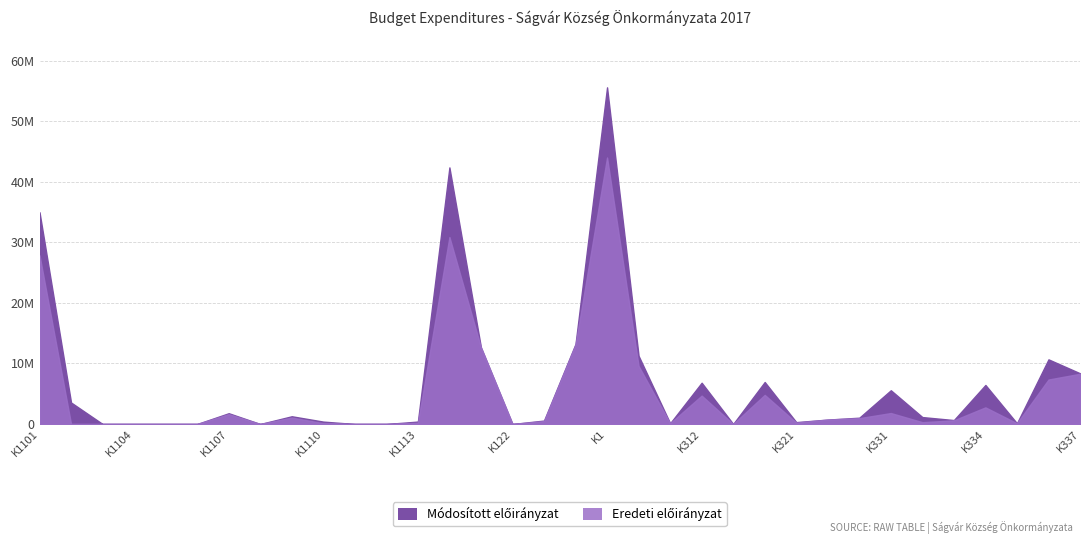

How many lines are shown in the chart?

2